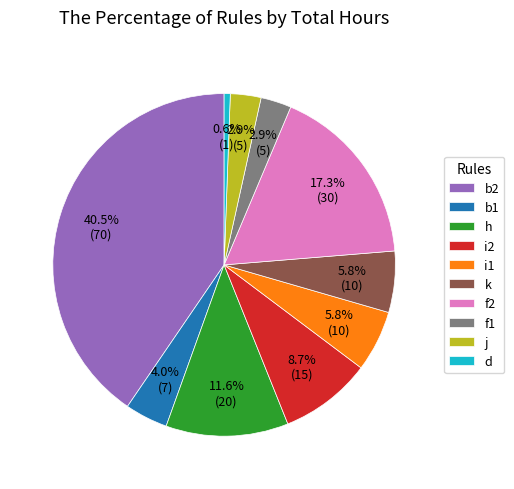

Between b2 and h, which is larger?

b2